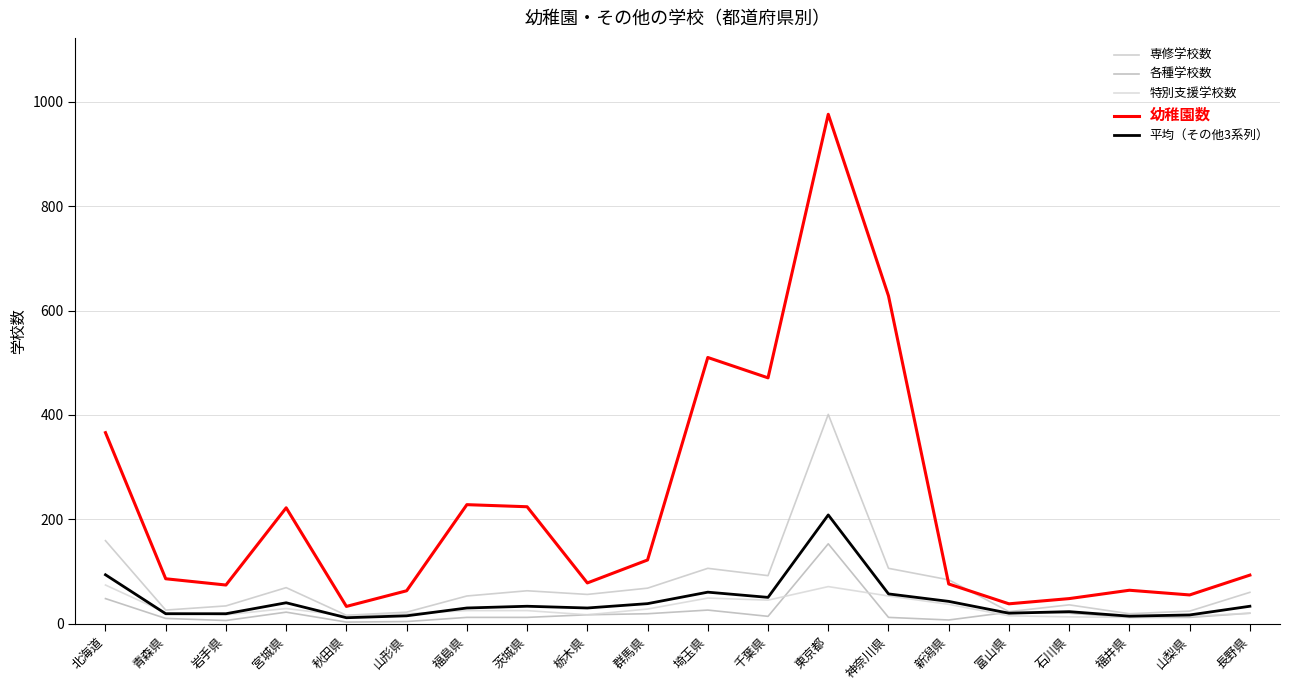

Which series has the largest range (max minus min)?

幼稚園数